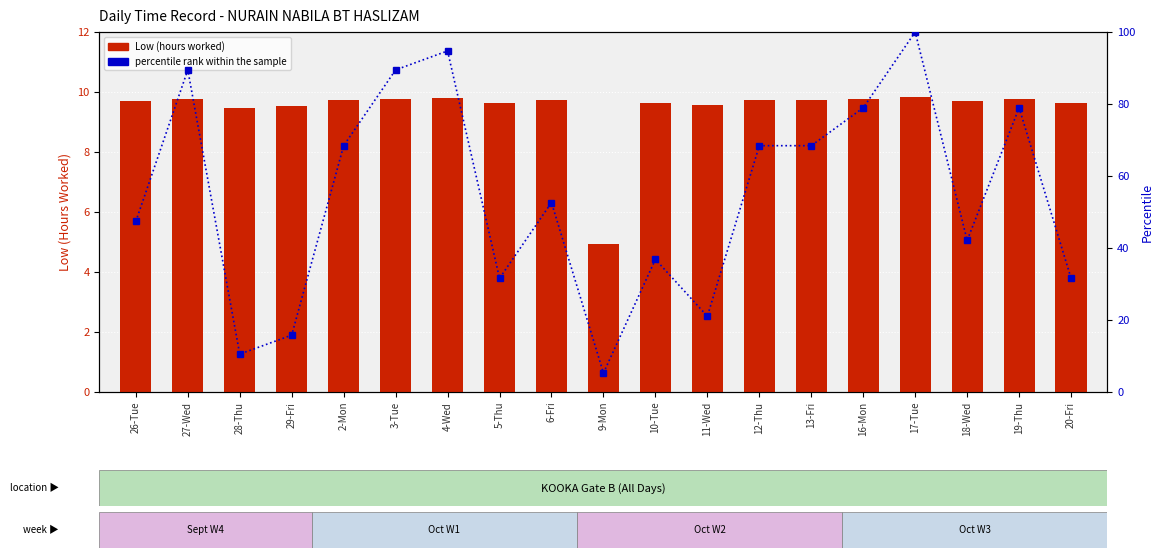

The percentile rank within the sample series shows 25.9 at 3-Tue. True or false?

False